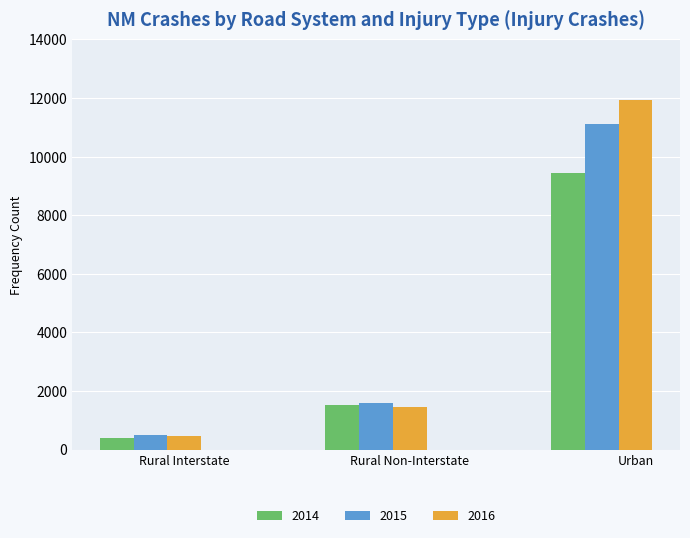

List the series in order of their overall mean, highest first.

2016, 2015, 2014